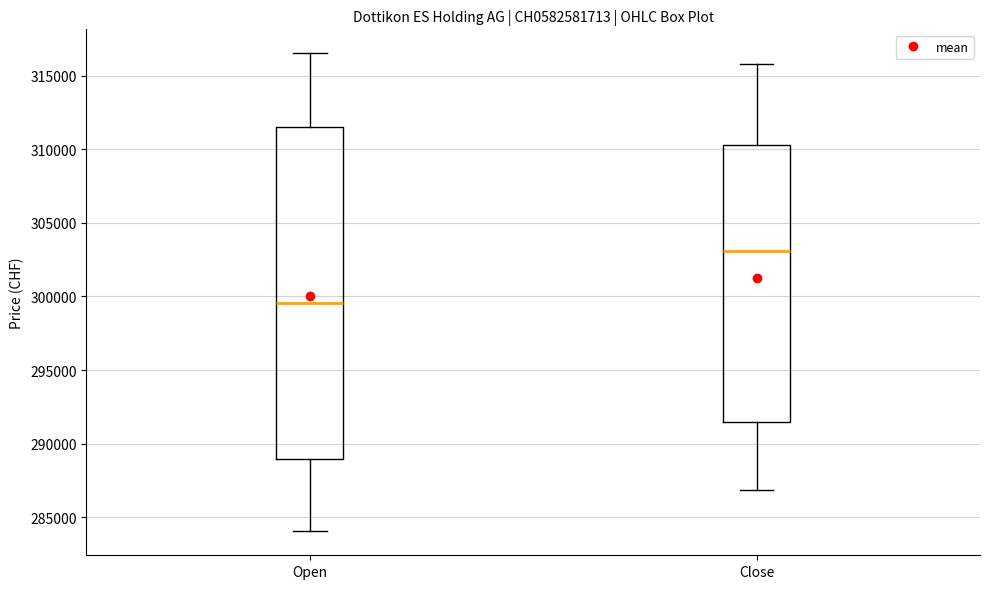

Which box is the tallest, from its lower edge to its upper edge?

Open